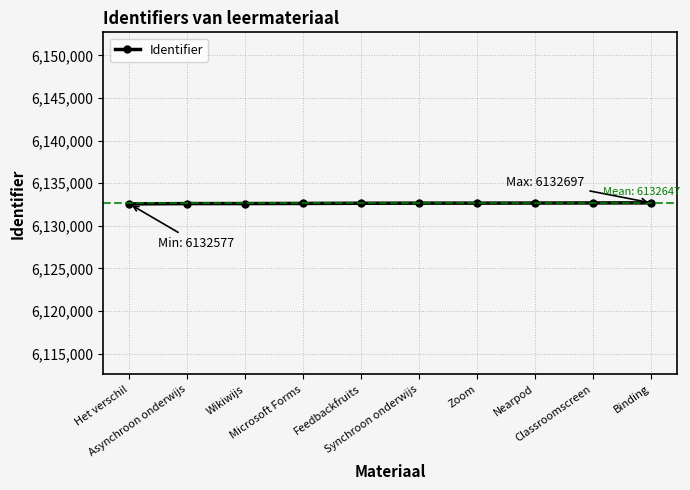

What is the approximate value at Synchroon onderwijs, to the nearest 50?

6132650